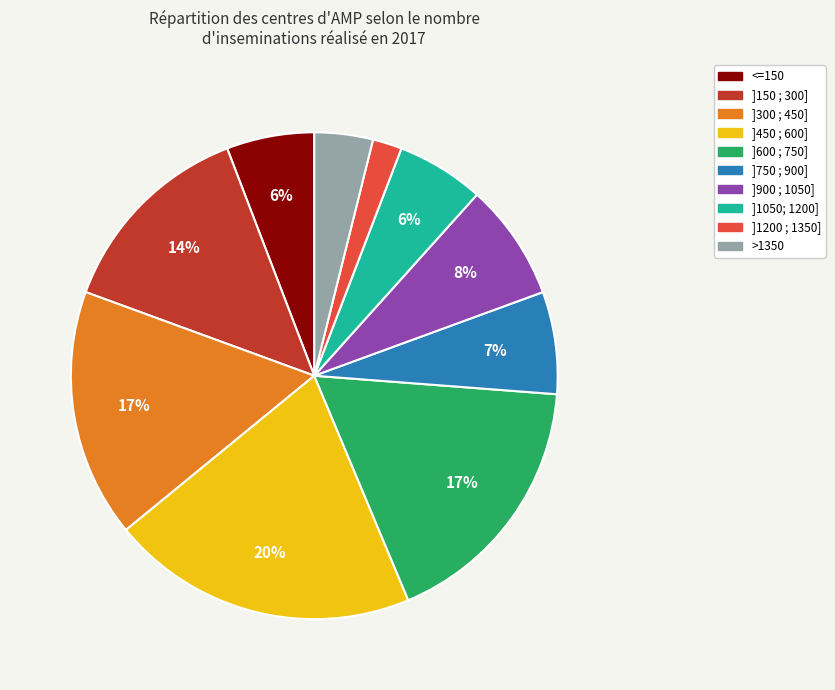

How many segments does this pie chart have?

10